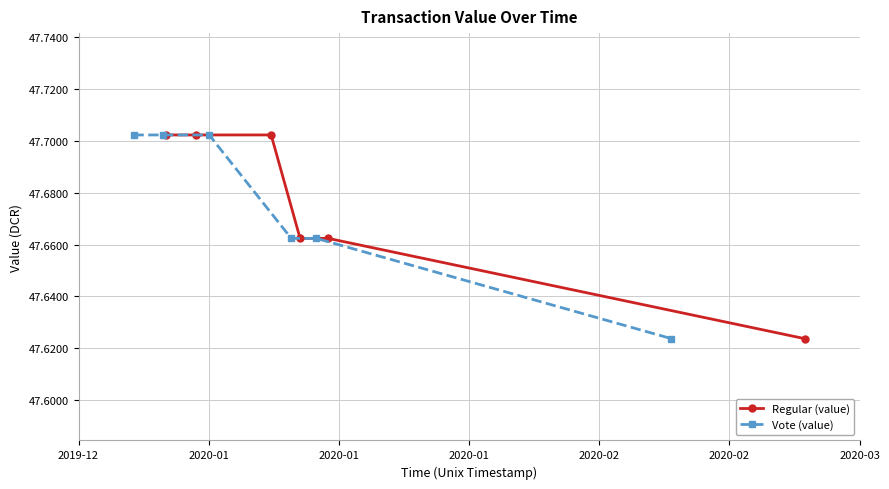

True or false: Regular (value) has more than 0 points higher than both neighbors.

False